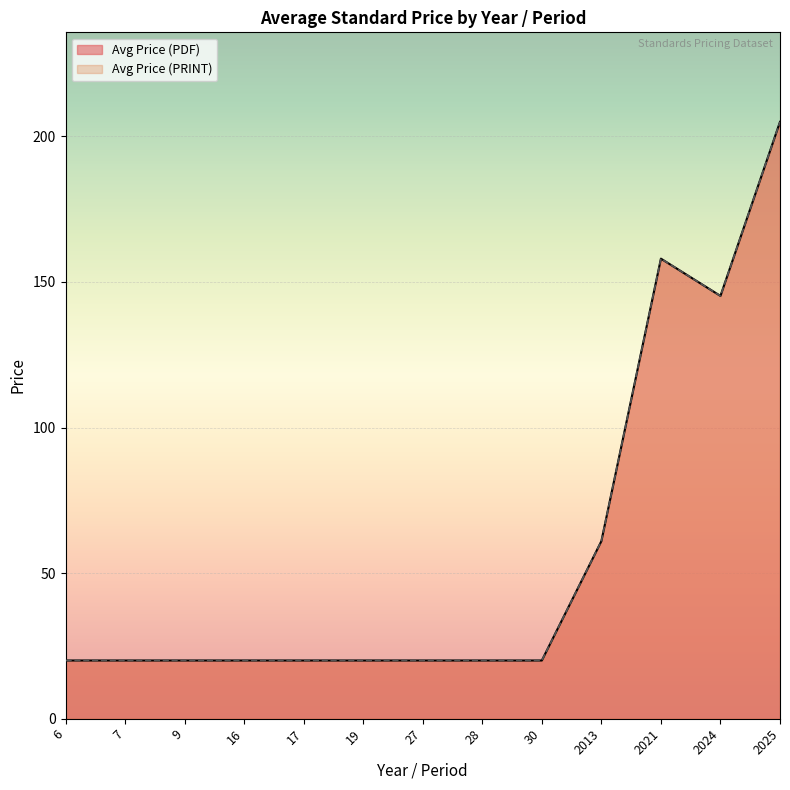

Which series has the largest range (max minus min)?

Avg Price (PDF)